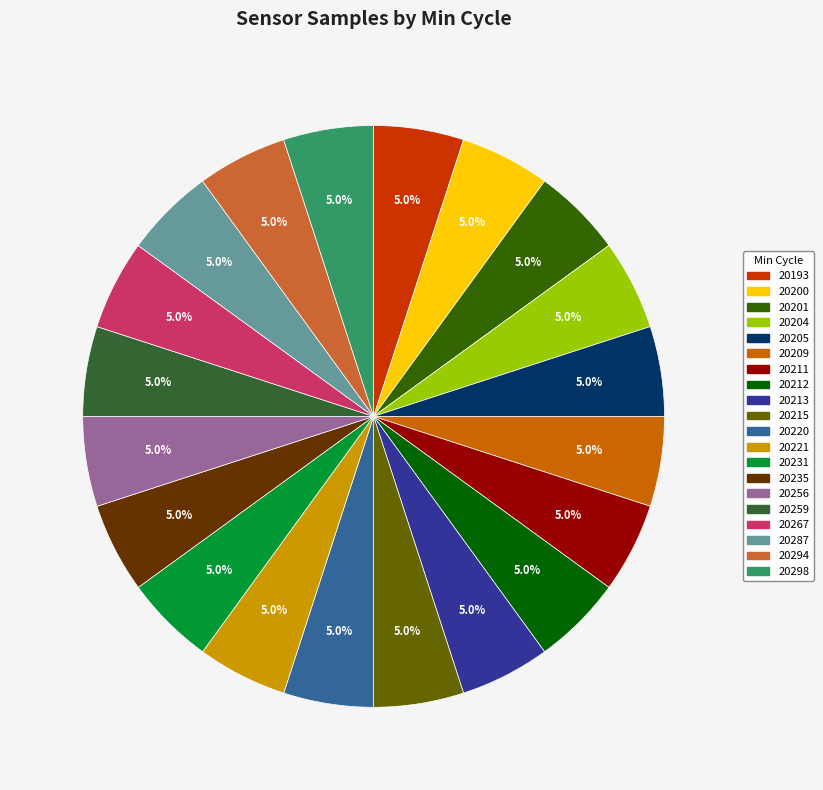

Is it true that 20204 is 5% of the pie?

True